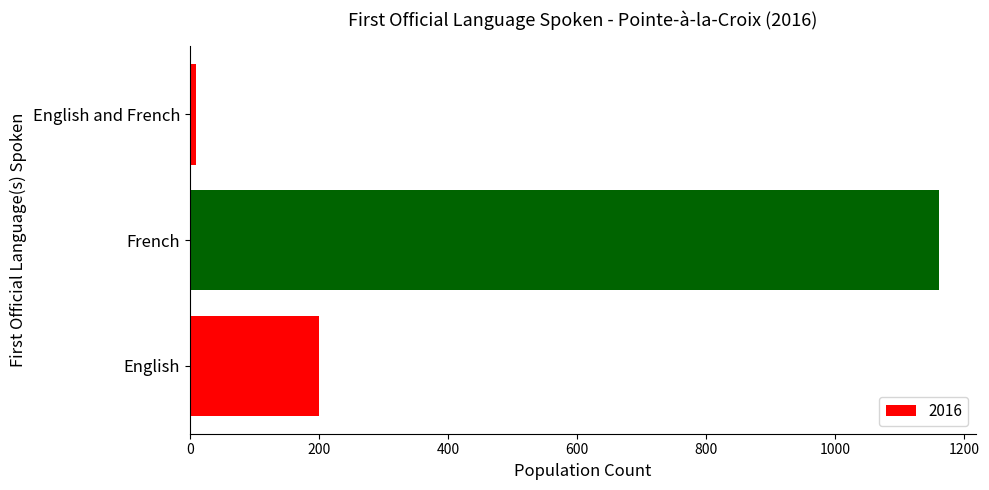

Reading bottom to top, what are all the values shown in this chart?

200	1160	10